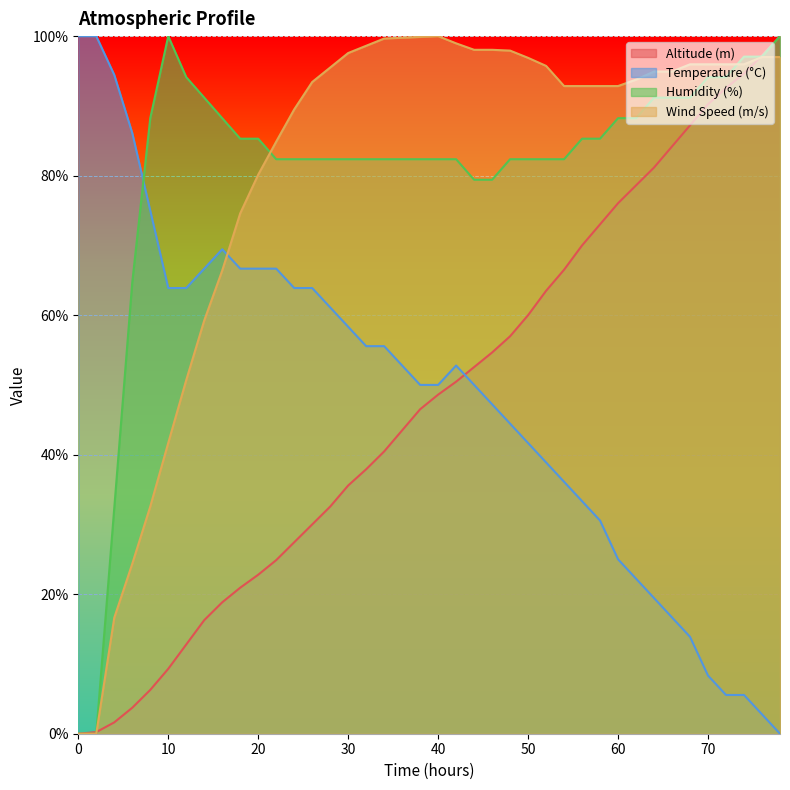

True or false: Temperature (°C) and Humidity (%) cross at least once.

True